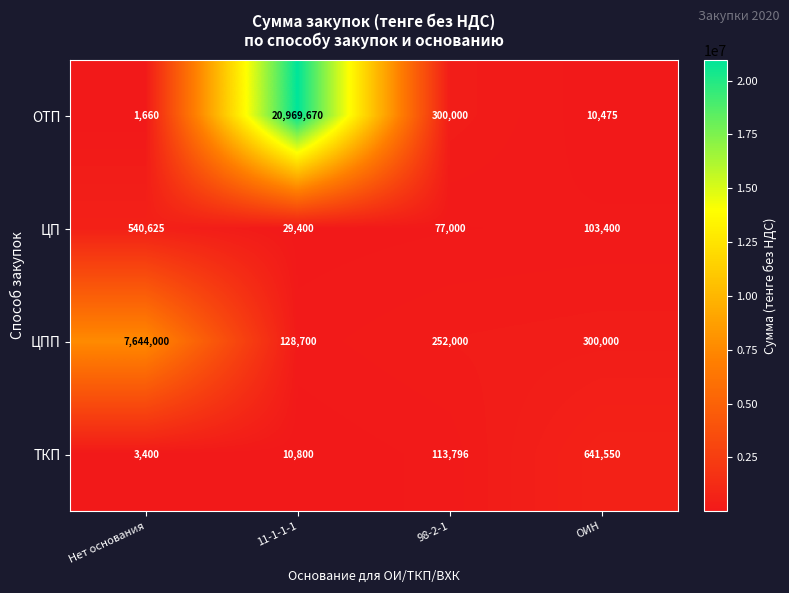

At 11-1-1-1, list the series in order from smallest to largest.

ТКП, ЦП, ЦПП, ОТП